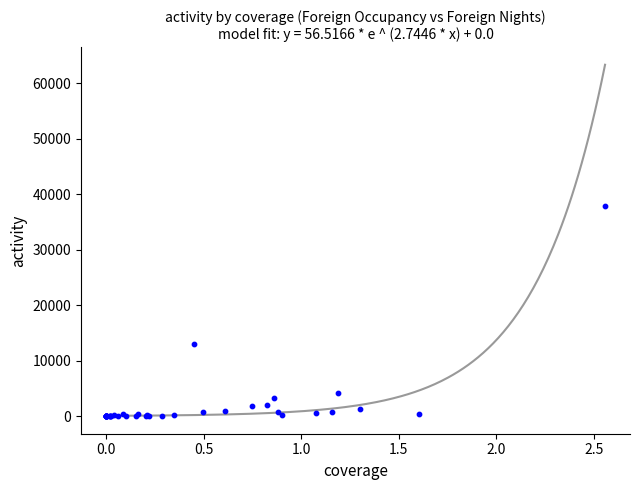

What Y value in the scatter plot is closest to 18947?

13053